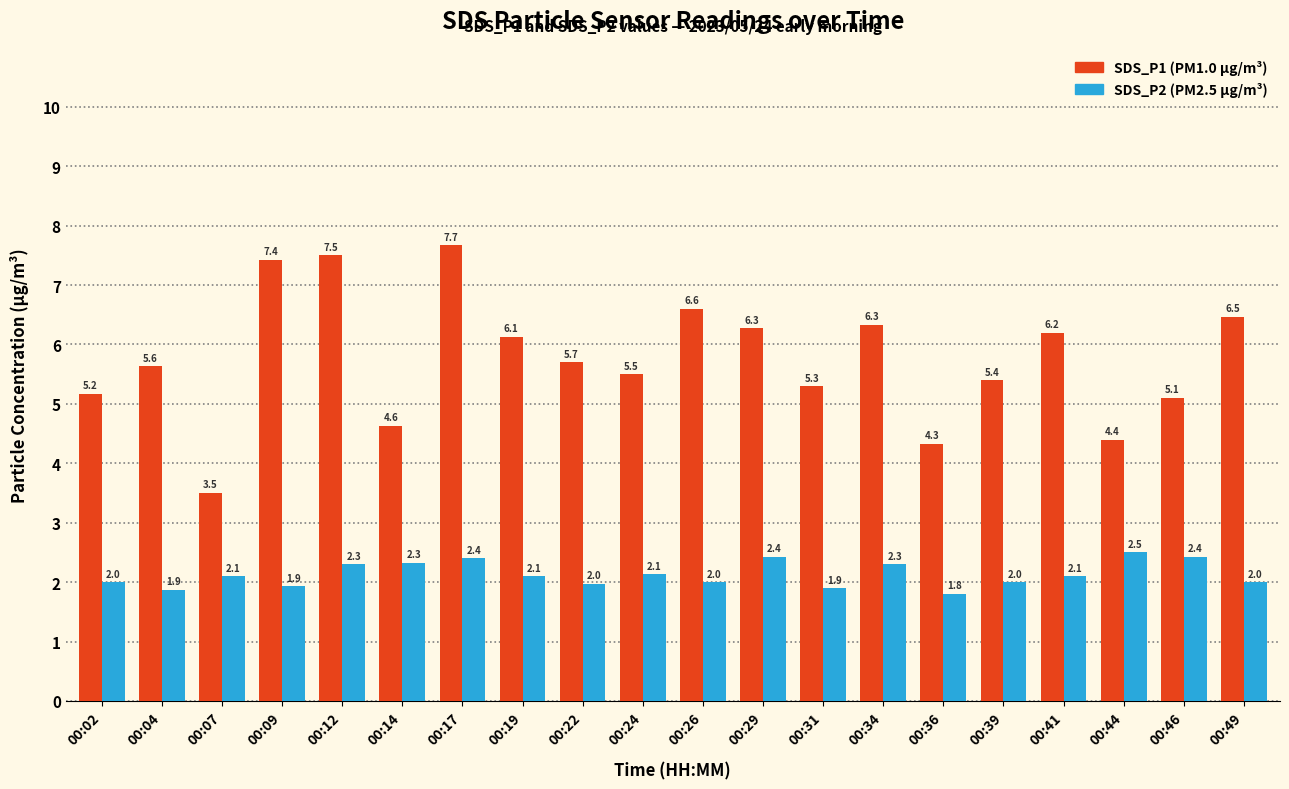

At which category does the chart reach its peak across all series?

00:17